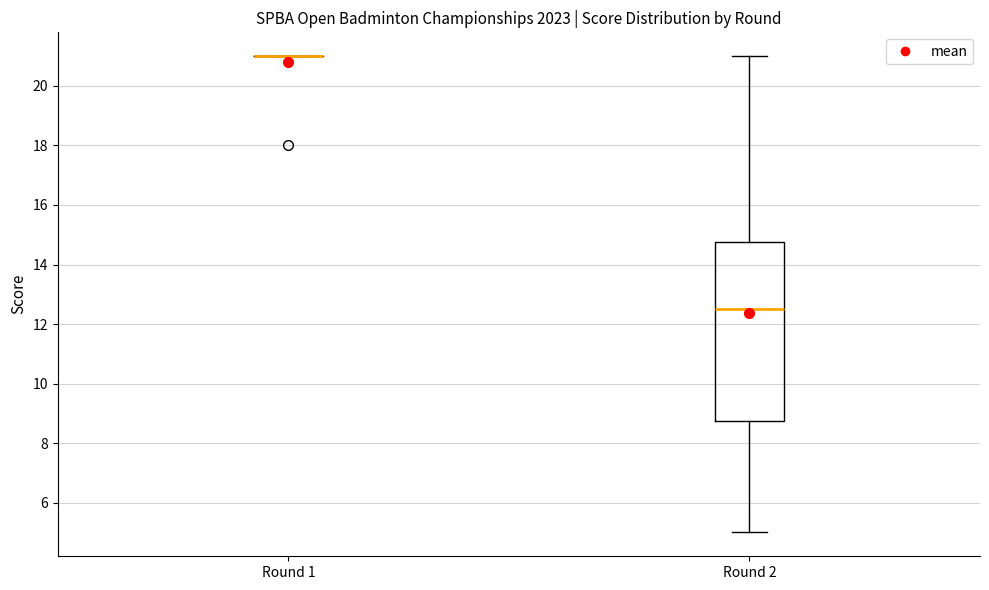

Reading left to right, read every box against the y-axis: the position of its median line, the range the box covers, and the ends of its whiskers. The values are not printed on the chart, so give them approximately, as read against the axis.

Round 1: box collapsed to a line at 21.0, whiskers 21.0 to 21.0
Round 2: median 12.6, box 8.8 to 14.8, whiskers 5.0 to 21.0